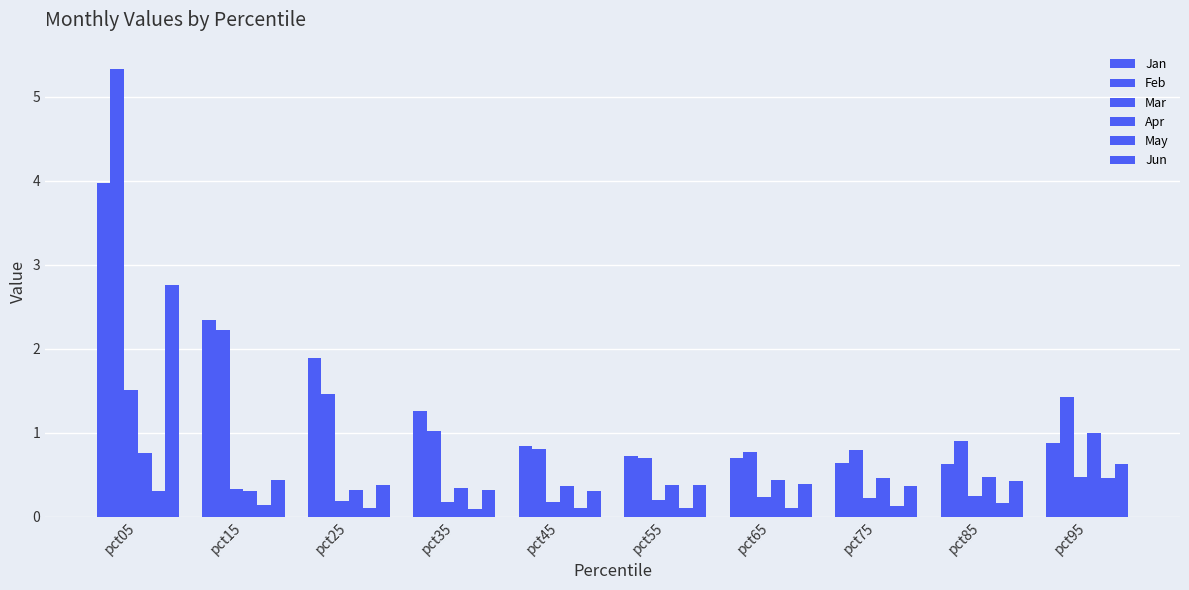

Which series has the largest total across all categories?

Feb